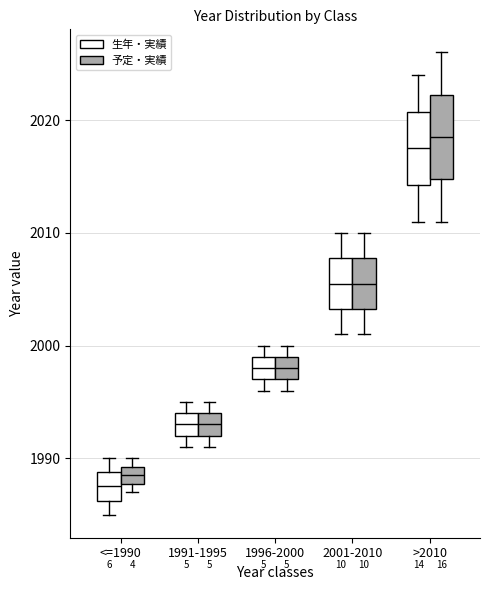

Reading left to right, read every box against the y-axis: the position of its median line, the range the box covers, and the ends of its whiskers. The values are not printed on the chart, so give them approximately, as read against the axis.

<=1990 (生年・実績): median 1988, box 1986 to 1989, whiskers 1985 to 1990
<=1990 (予定・実績): median 1989 (inside the box), box 1988 to 1989, whiskers 1987 to 1990
1991-1995 (生年・実績): median 1993, box 1992 to 1994, whiskers 1991 to 1995
1991-1995 (予定・実績): median 1993, box 1992 to 1994, whiskers 1991 to 1995
1996-2000 (生年・実績): median 1998, box 1997 to 1999, whiskers 1996 to 2000
1996-2000 (予定・実績): median 1998, box 1997 to 1999, whiskers 1996 to 2000
2001-2010 (生年・実績): median 2006, box 2003 to 2008, whiskers 2001 to 2010
2001-2010 (予定・実績): median 2006, box 2003 to 2008, whiskers 2001 to 2010
>2010 (生年・実績): median 2018, box 2014 to 2021, whiskers 2011 to 2024
>2010 (予定・実績): median 2019, box 2015 to 2022, whiskers 2011 to 2026